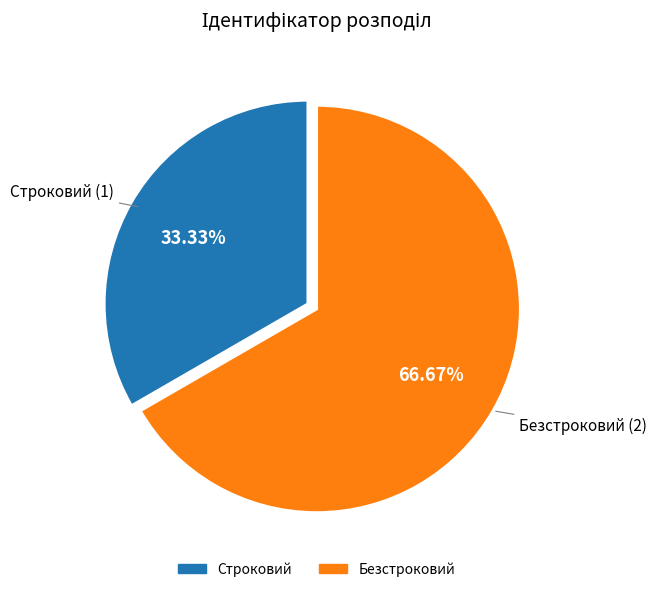

How many slices are in this pie chart?

2